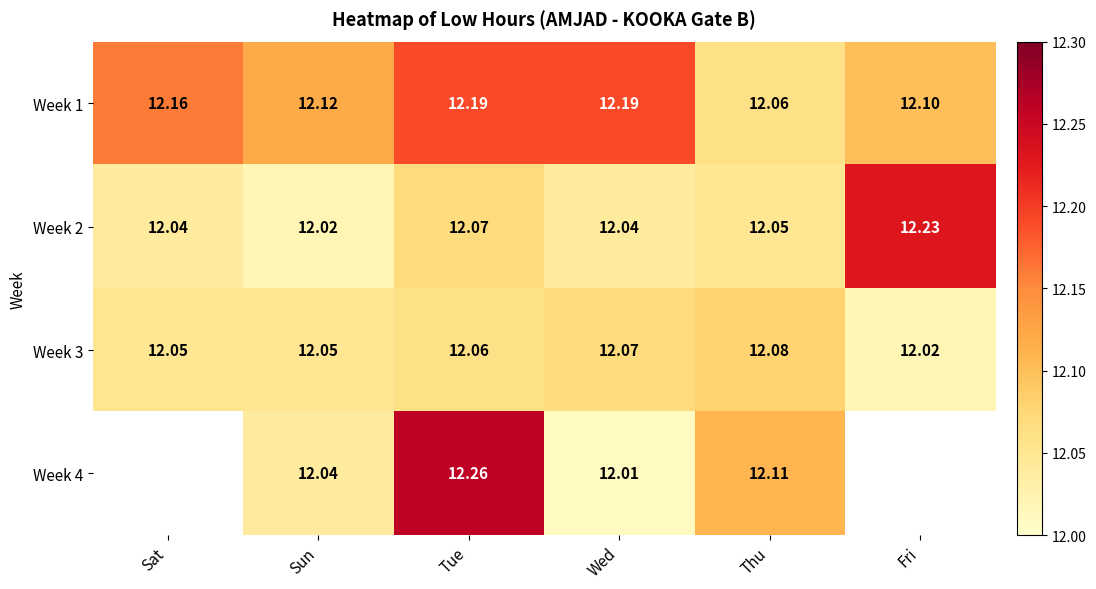

Is the value of Week 1 at Sun greater than the value of Week 2 at Sun?

Yes